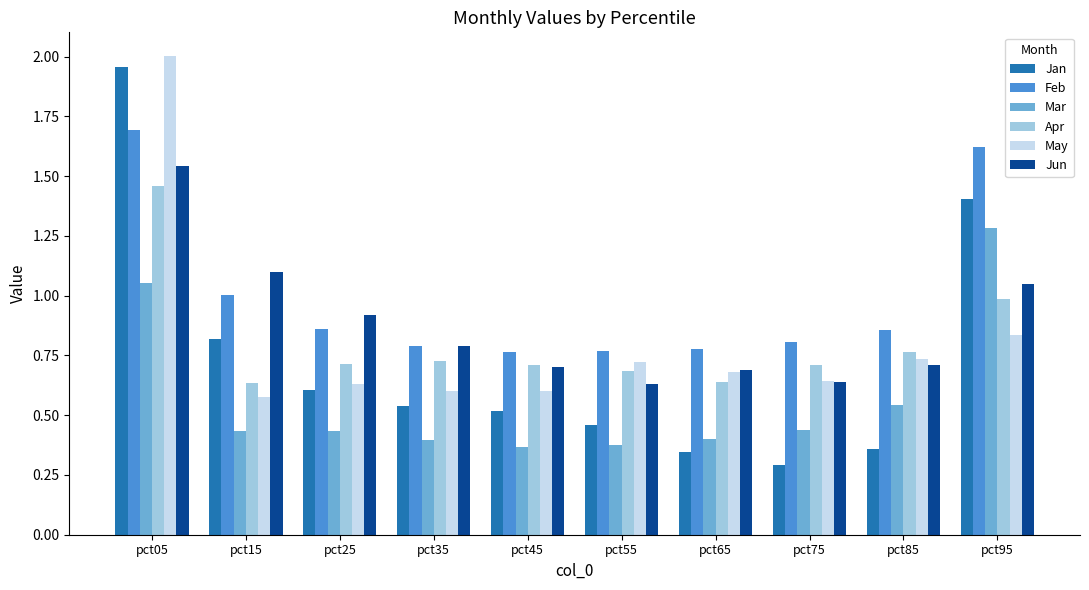

How many bars are there in each group?

6